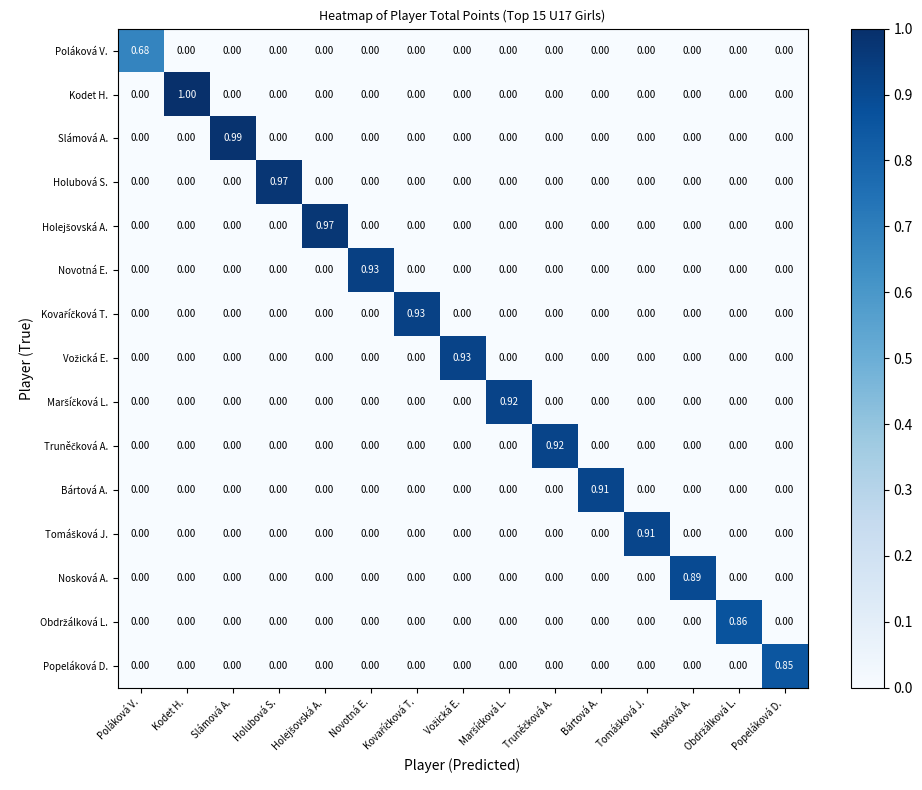

At which category is the sum across all series the highest?

Kodet H.